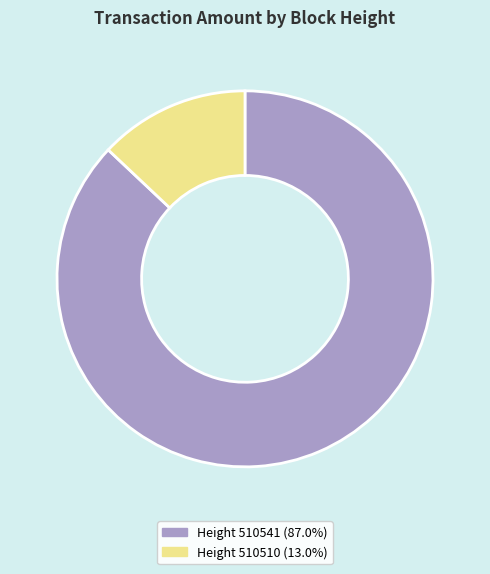

Is there a majority slice in this chart?

Yes